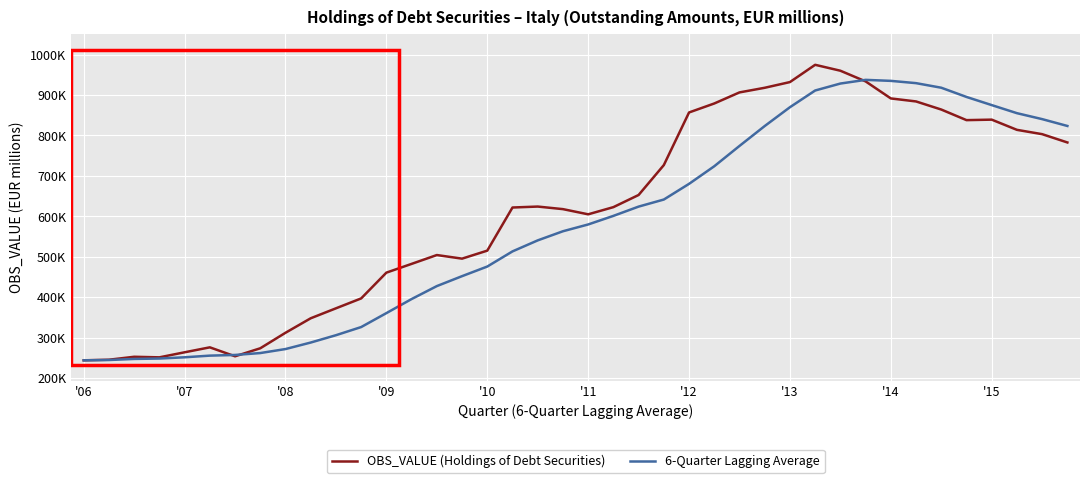

Is this an area chart (filled region under the line)?

No